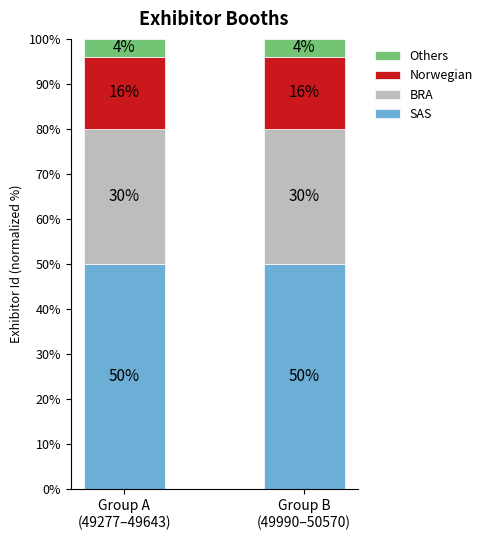

What is the average value of the SAS series?

50